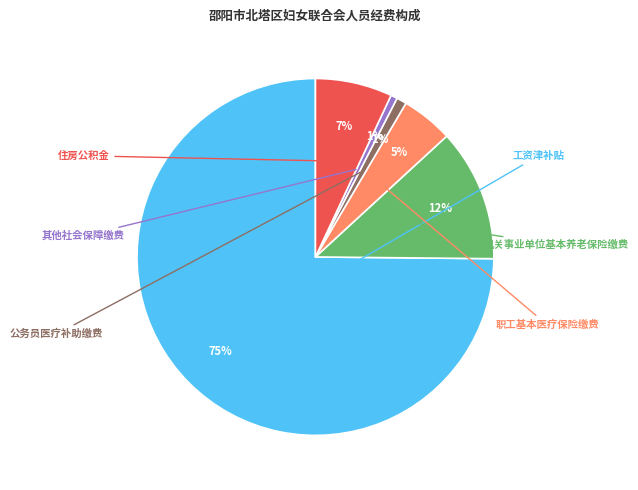

To the nearest percent, what is the average slice percentage?

17%